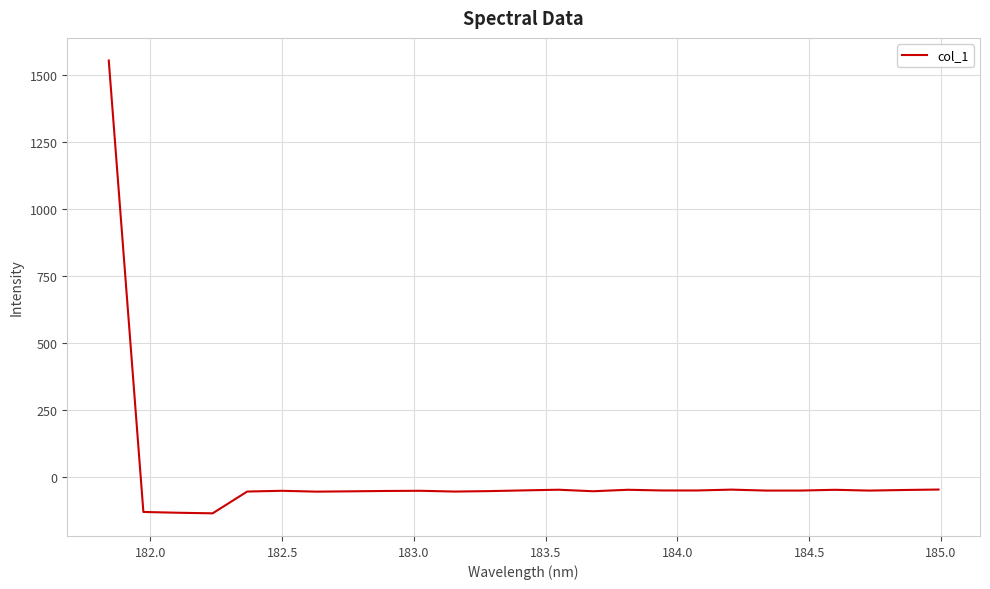

What is the smallest value displayed?

-133.9